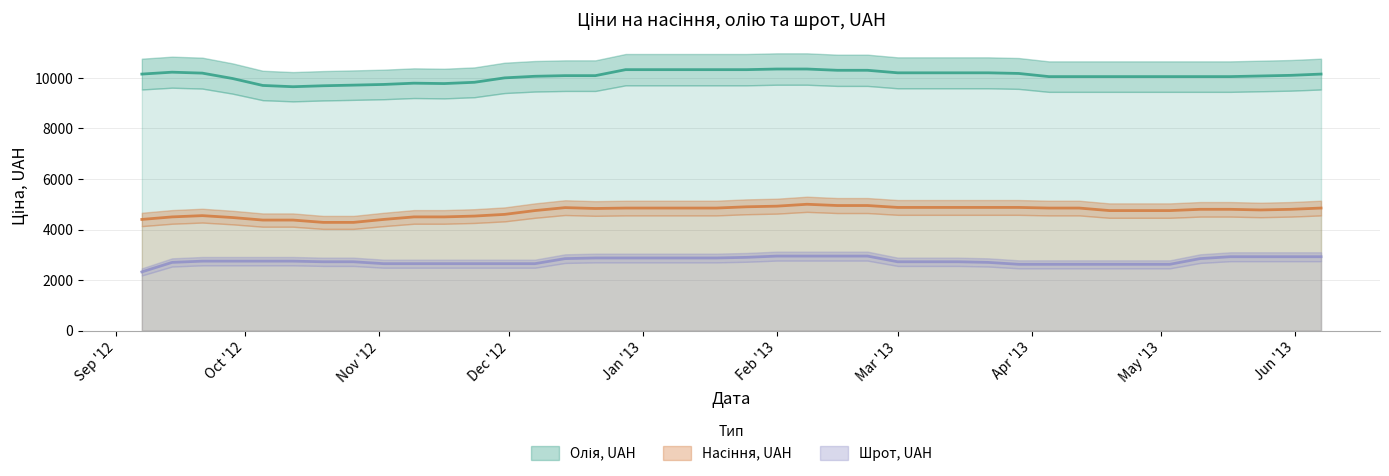

Reading left to right, what are all the values shown in this chart?

Олія, UAH: 10150	10225	10188	9975	9700	9650	9688	9713	9740	9790	9775	9825	10000	10063	10088	10088	10325	10325	10325	10325	10325	10350	10350	10300	10300	10200	10200	10200	10200	10175	10050	10050	10050	10050	10050	10050	10050	10075	10100	10150
Насіння, UAH: 4400	4500	4550	4475	4375	4375	4283	4283	4400	4500	4500	4533	4600	4750	4867	4833	4850	4850	4850	4850	4900	4925	5000	4950	4950	4875	4875	4875	4875	4875	4850	4850	4750	4750	4750	4800	4800	4775	4800	4850
Шрот, UAH: 2325	2700	2750	2750	2750	2750	2725	2725	2650	2650	2650	2650	2650	2650	2850	2875	2875	2875	2875	2875	2900	2950	2950	2950	2950	2725	2725	2725	2700	2625	2625	2625	2625	2625	2625	2850	2925	2925	2925	2925